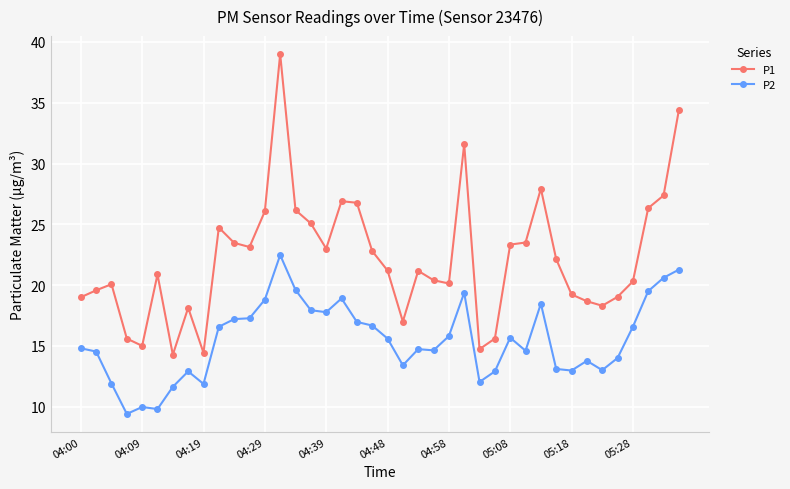

In P1, how many points are lower than both neighbors (excluding endpoints)?

9